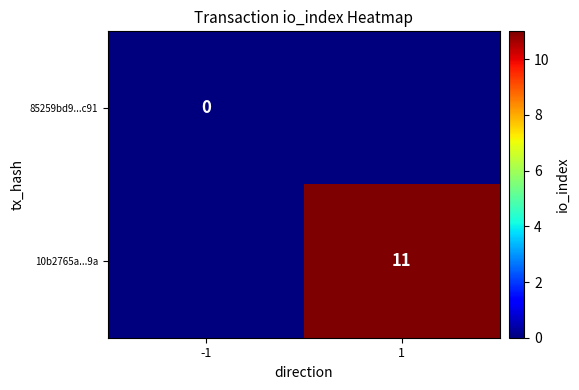

The value of 10b2765a...9a at 1 is 11. True or false?

True